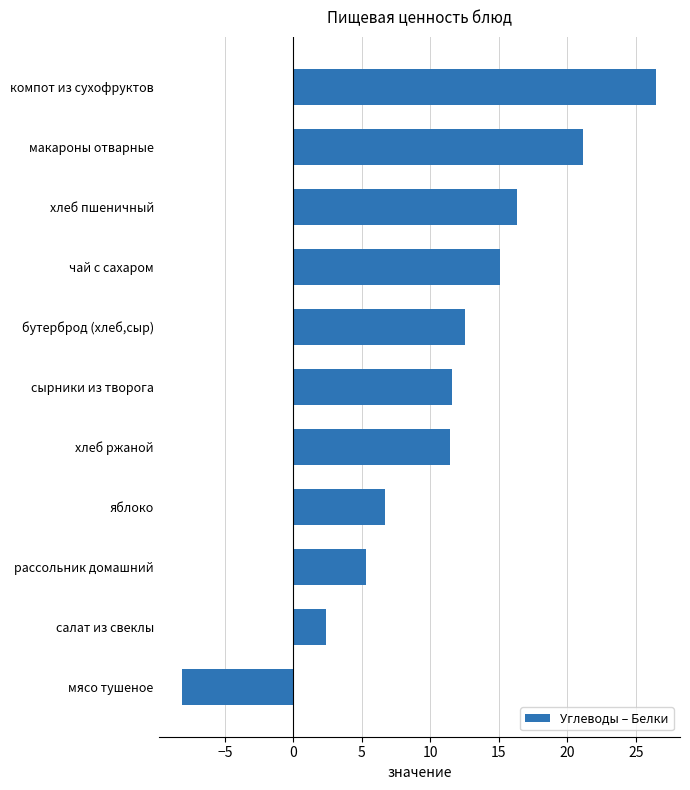

Is it true that the value at бутерброд (хлеб,сыр) is 4.1?

False